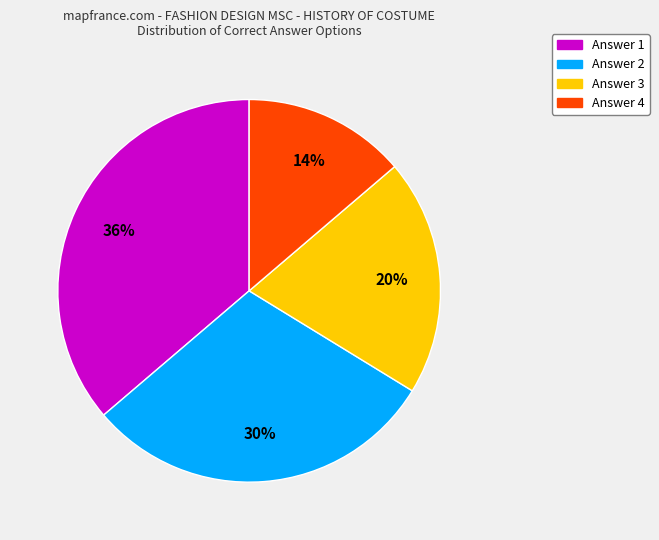

To the nearest percent, what percentage of the pie is Answer 1?

36%